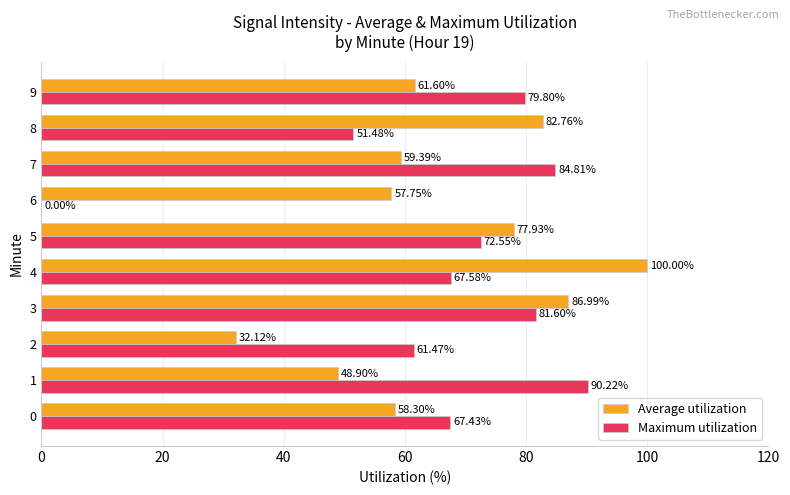

True or false: Maximum utilization has a value of 88.3 at 8.

False